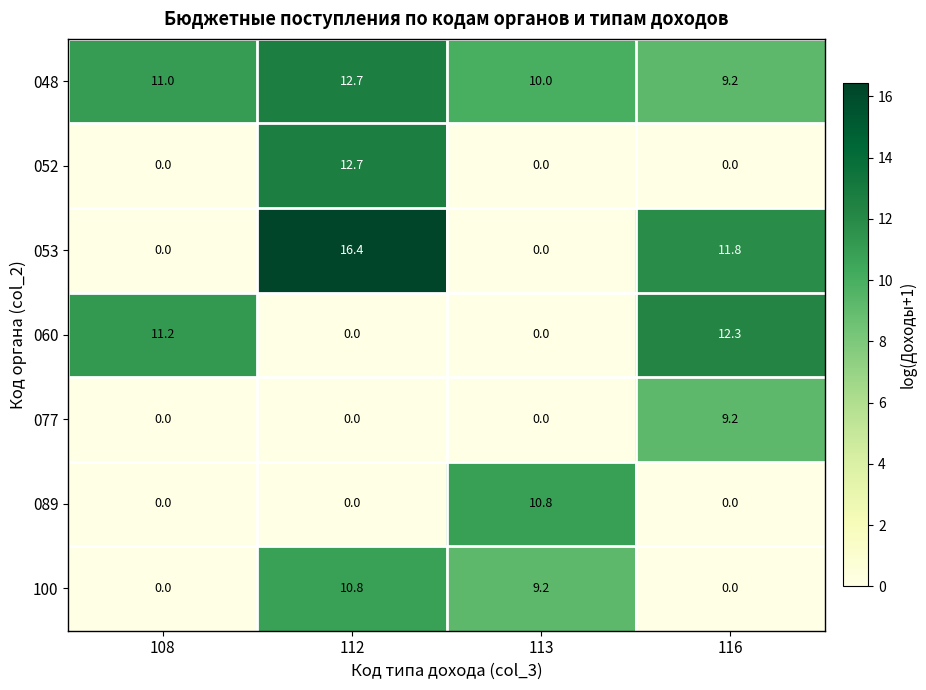

Is it true that 048 equals 5.0 at 116?

False